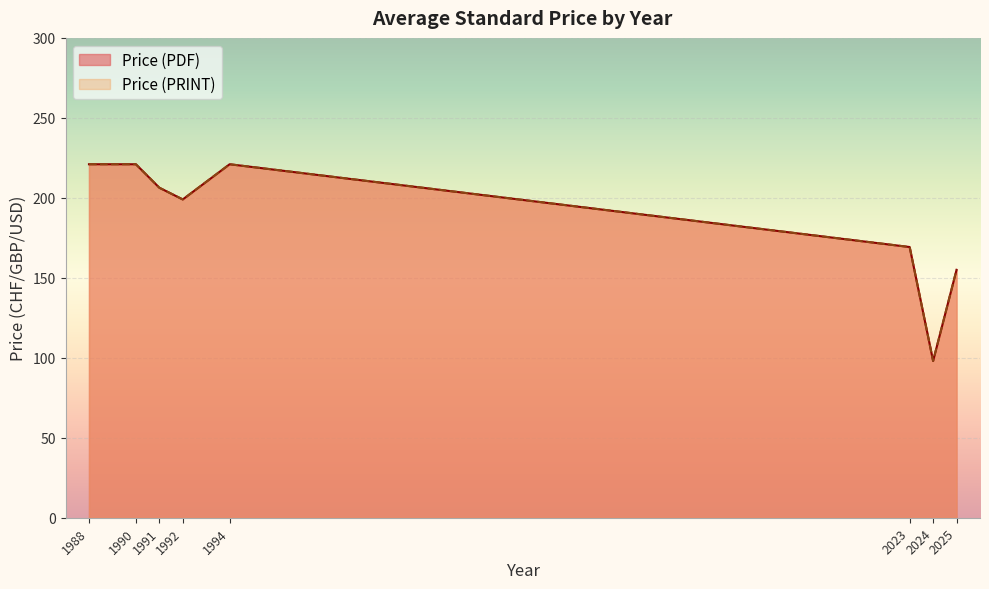

True or false: Price (PDF) and Price (PRINT) intersect in this chart.

False